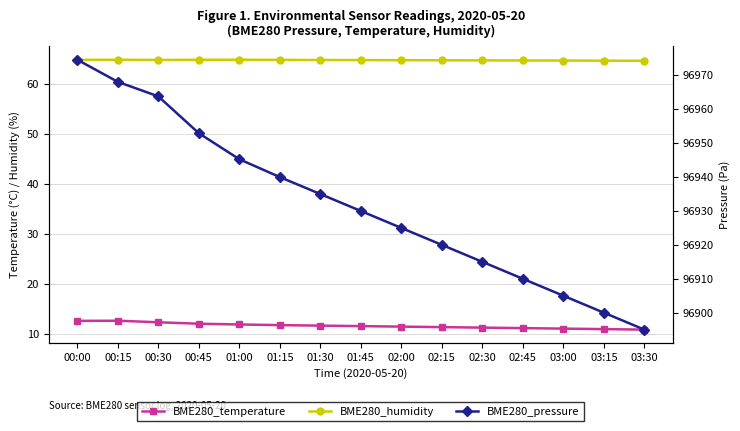

Between 01:00 and 02:45, which is larger?

01:00